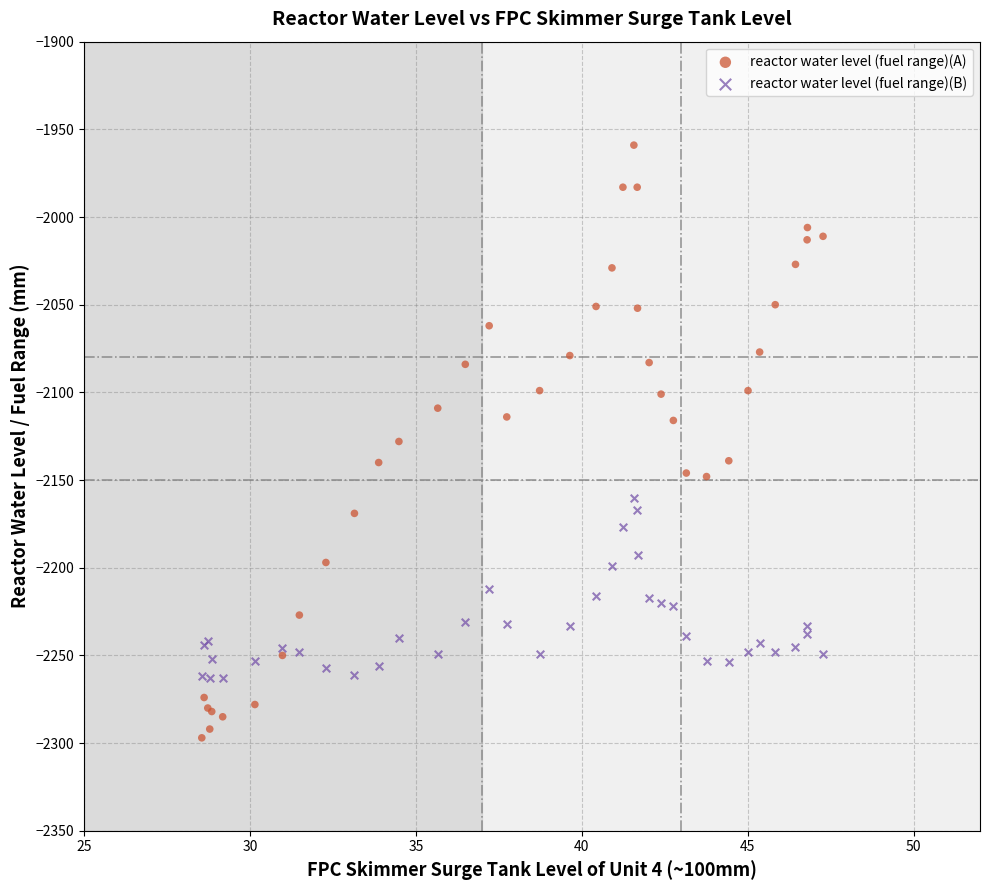

Which series reaches the maximum Y coordinate?

reactor water level (fuel range)(A)